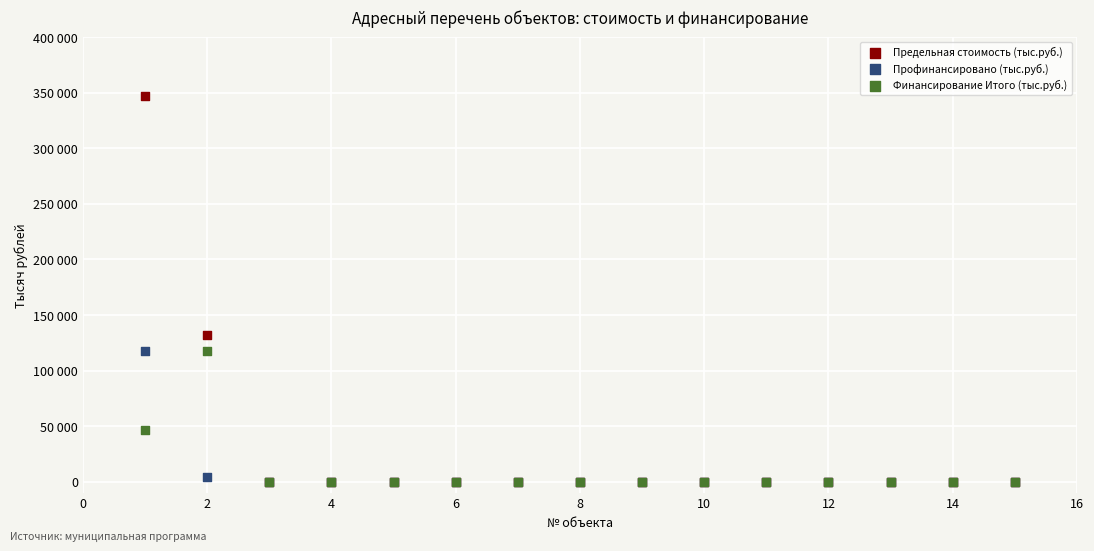

Which series contains the highest Y value?

Предельная стоимость (тыс.руб.)